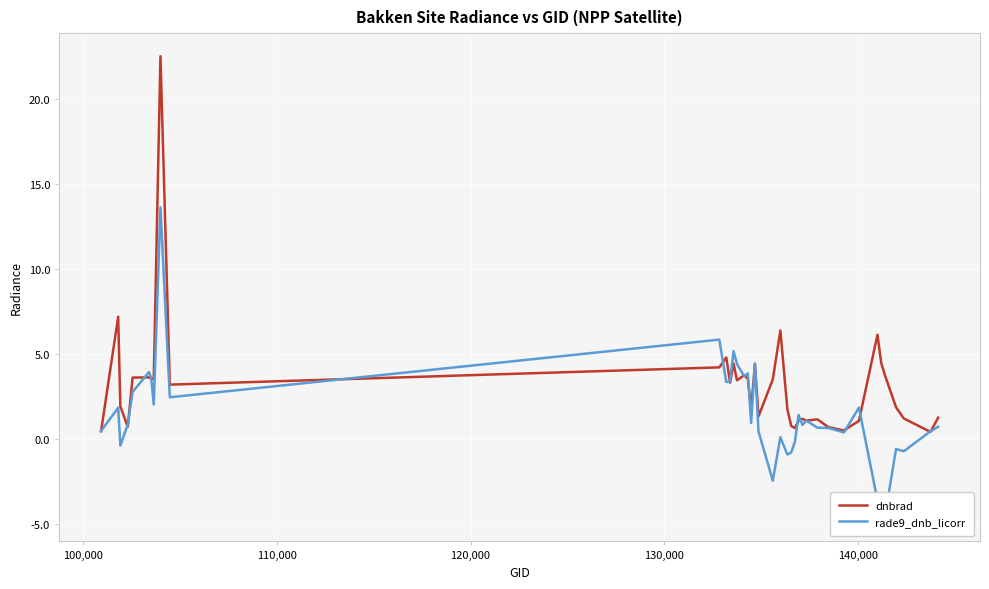

What is the greatest value displayed?

22.5